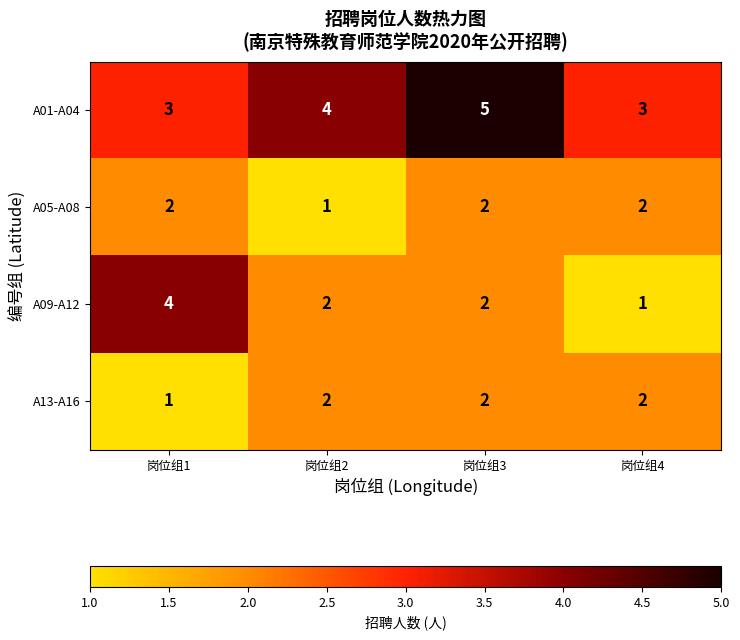

What is the average value of the A01-A04 series?

4